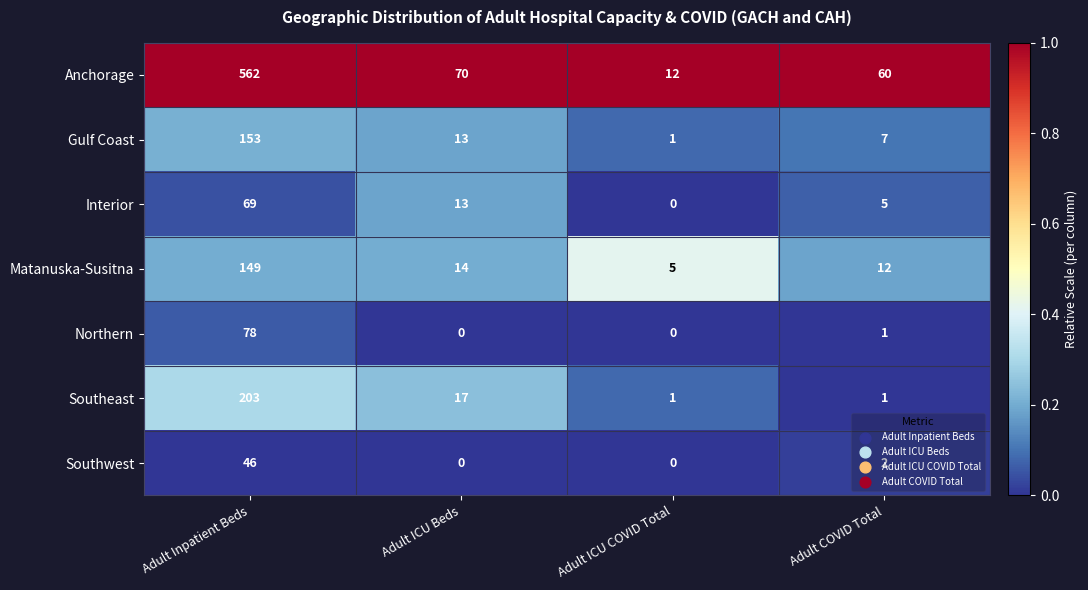

List the series in order of their peak value, lowest first.

Southwest, Interior, Northern, Matanuska-Susitna, Gulf Coast, Southeast, Anchorage